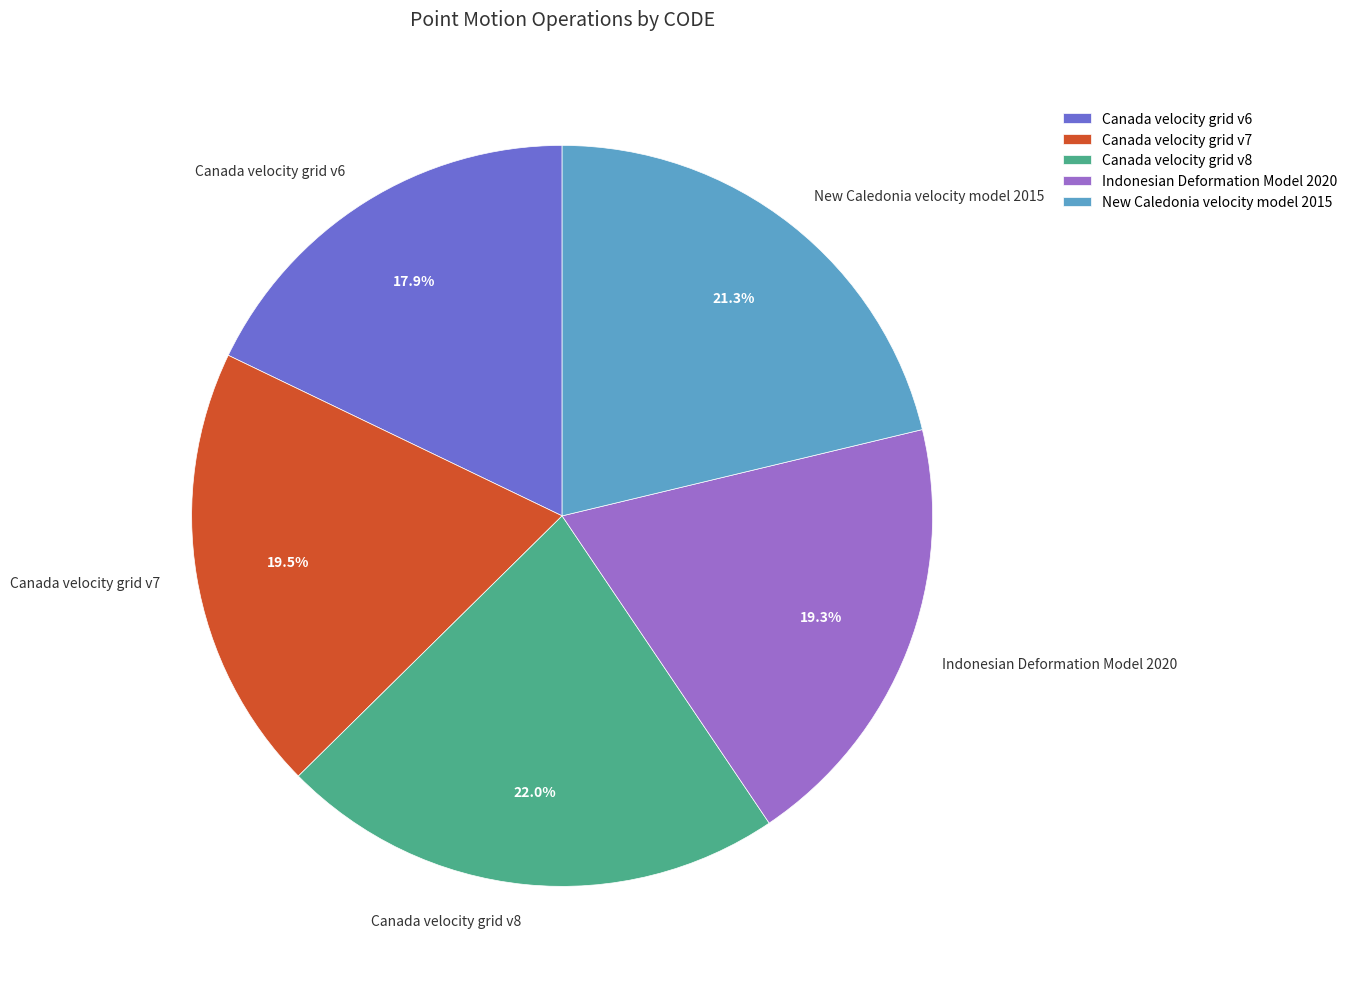

What portion of the pie excludes Indonesian Deformation Model 2020?

80.7%